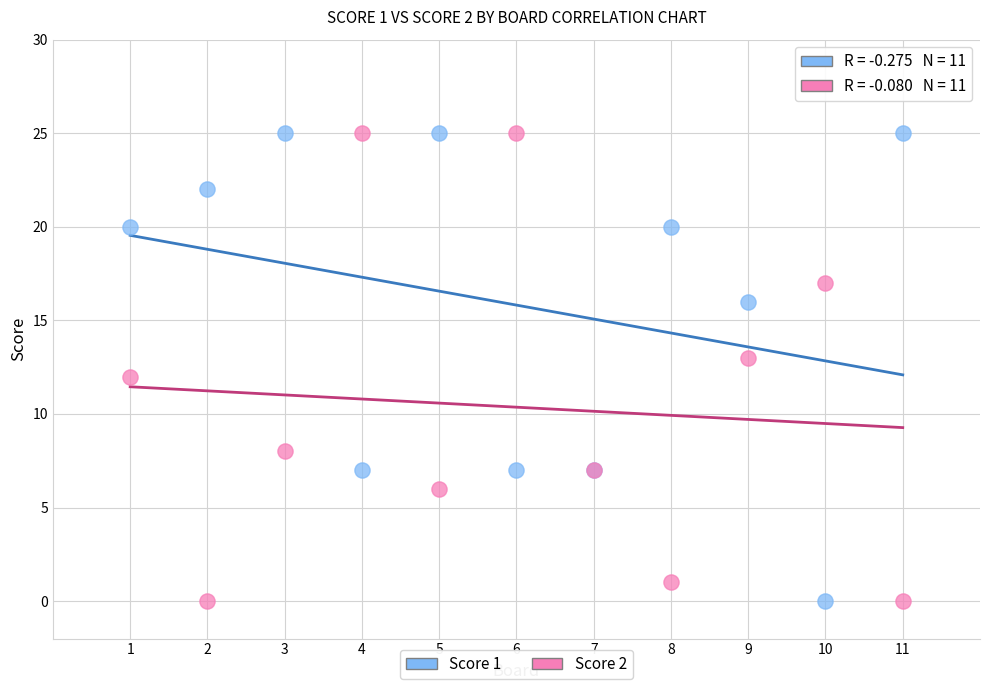

What is the X range (max minus min) for the scatter plot?

10